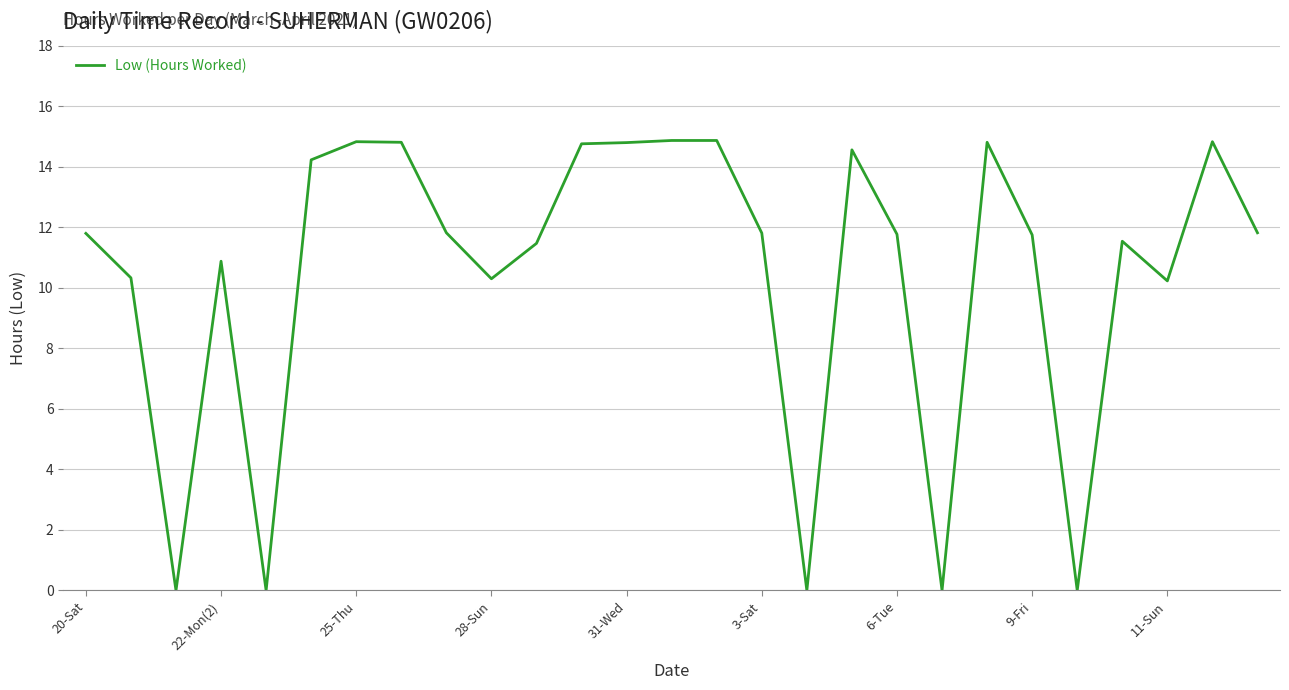

What is the difference between the maximum and minimum values?

14.9